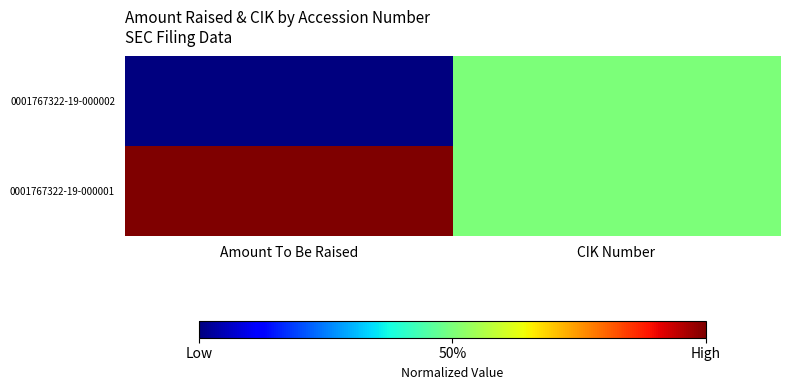

Reading left to right, transcribe all the data shown in this chart.

0001767322-19-000002: Amount To Be Raised=0.0	CIK Number=0.5
0001767322-19-000001: Amount To Be Raised=1.0	CIK Number=0.5